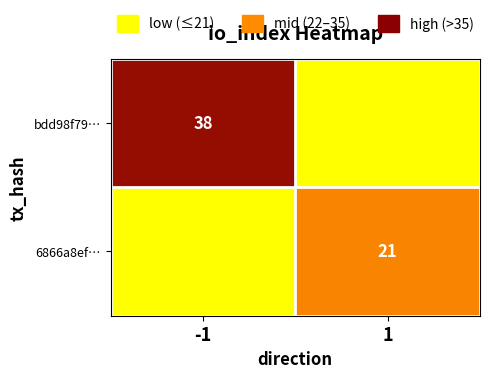

True or false: bdd98f79… has a value of 66 at -1.

False